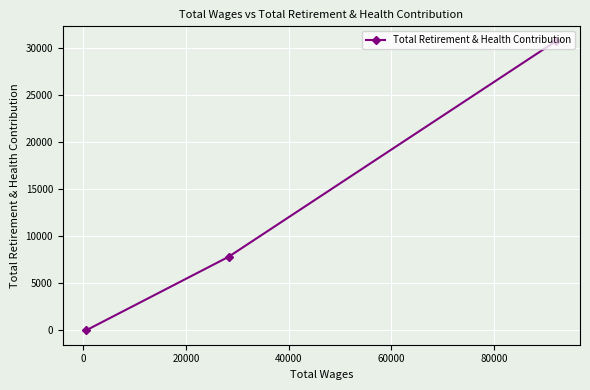

What is the sum of all values?

38596